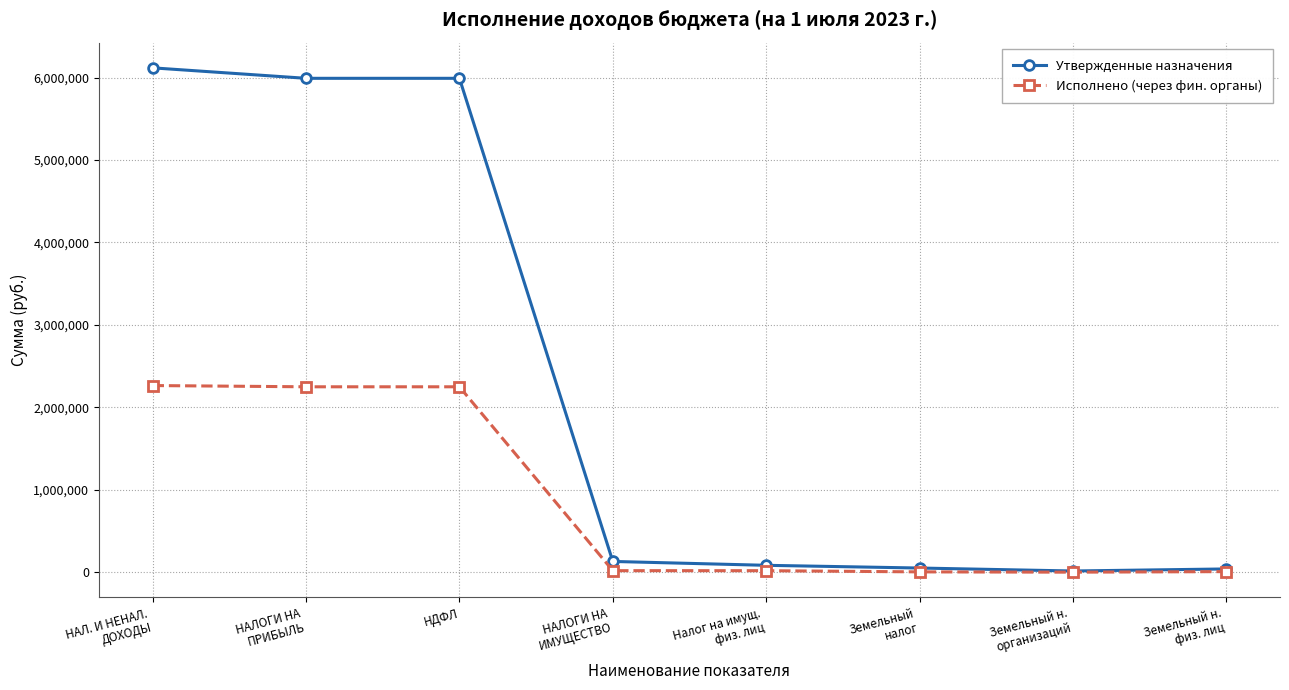

Rank the series by their maximum value, from highest to lowest.

Утвержденные назначения, Исполнено (через фин. органы)